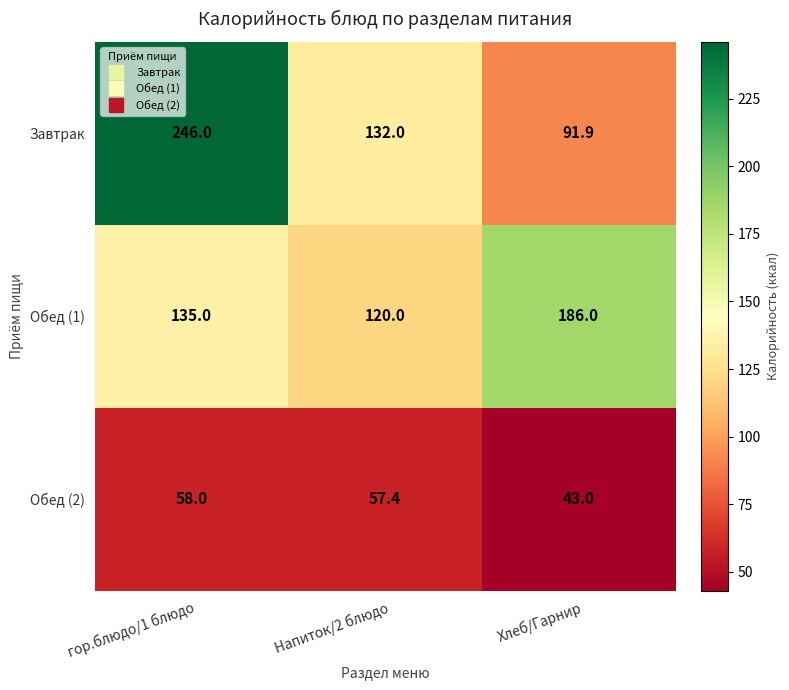

What is the total value across all series at Напиток/2 блюдо?

309.4